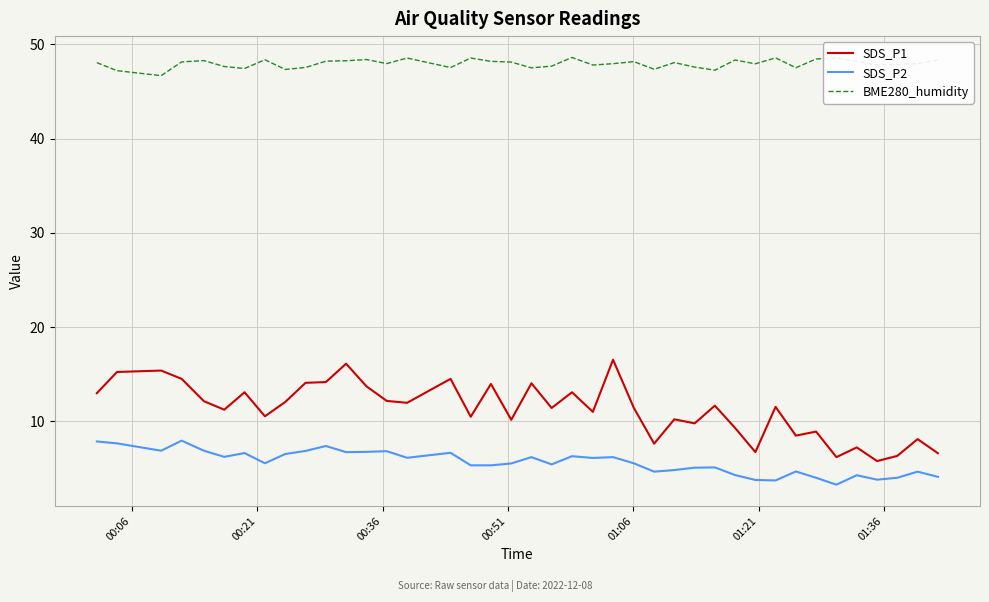

True or false: SDS_P2 and SDS_P1 cross at least once.

False